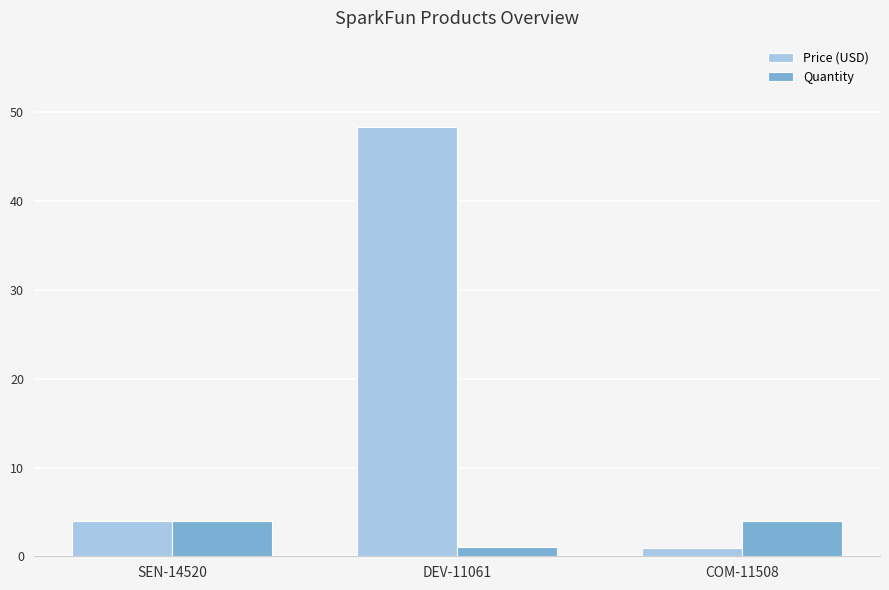

Which series has the widest spread of values?

Price (USD)